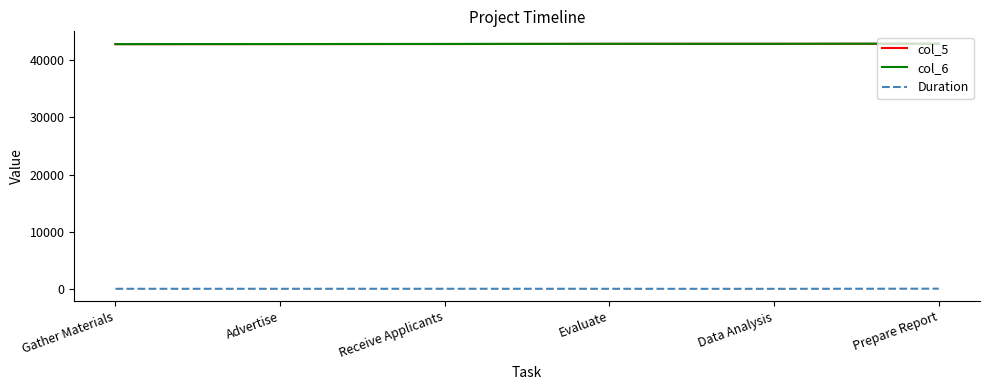

True or false: Duration and col_6 cross at least once.

False